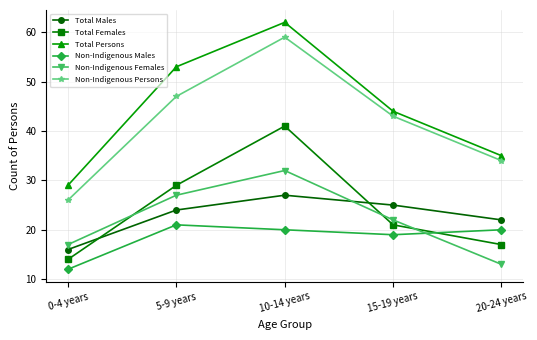

Between 0-4 years and 5-9 years, which series saw the biggest shift?

Total Persons